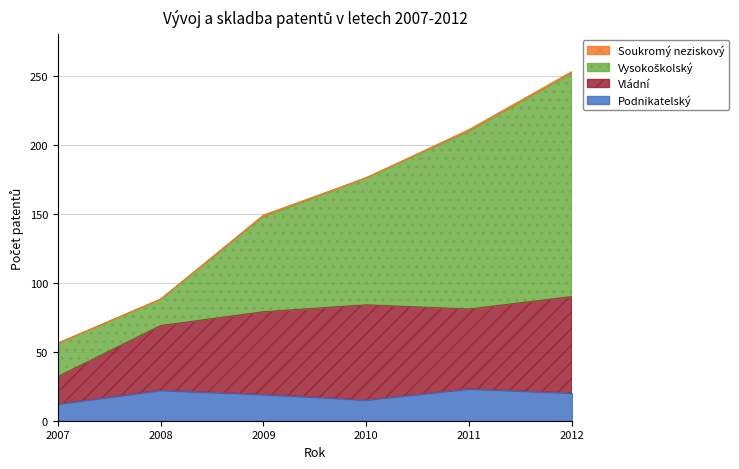

What is the maximum value for Podnikatelský?

23